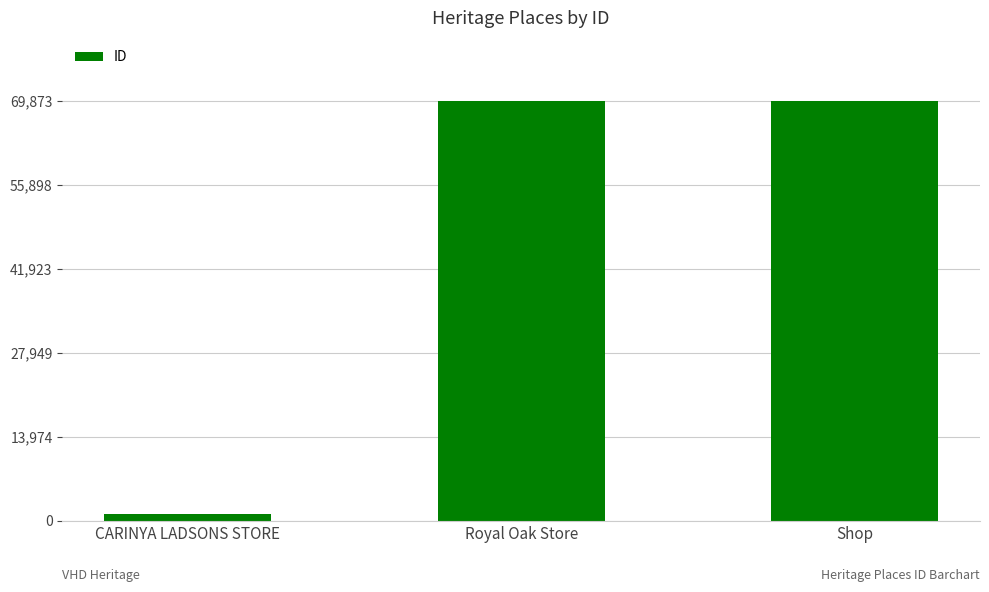

What is the label of the 1st bar from the right?

Shop